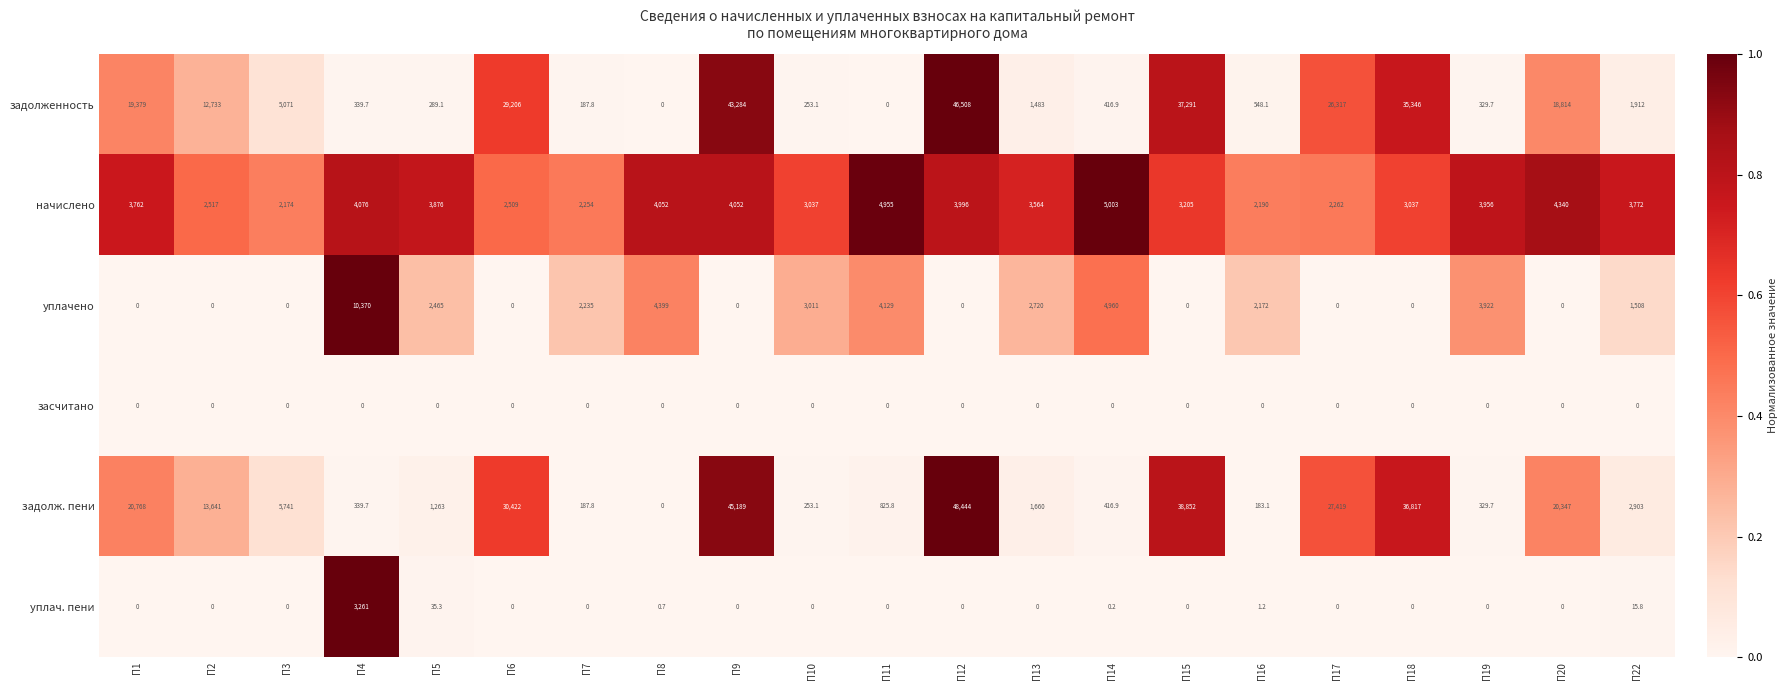

Which series has the largest total across all categories?

задолж. пени